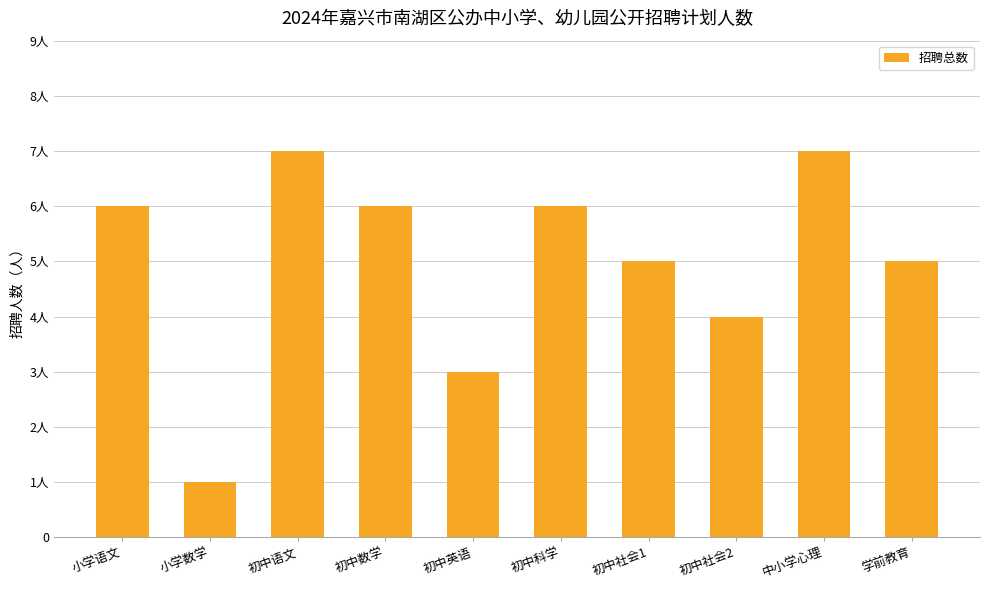

Reading left to right, extract all data points from this chart.

小学语文=6	小学数学=1	初中语文=7	初中数学=6	初中英语=3	初中科学=6	初中社会1=5	初中社会2=4	中小学心理=7	学前教育=5